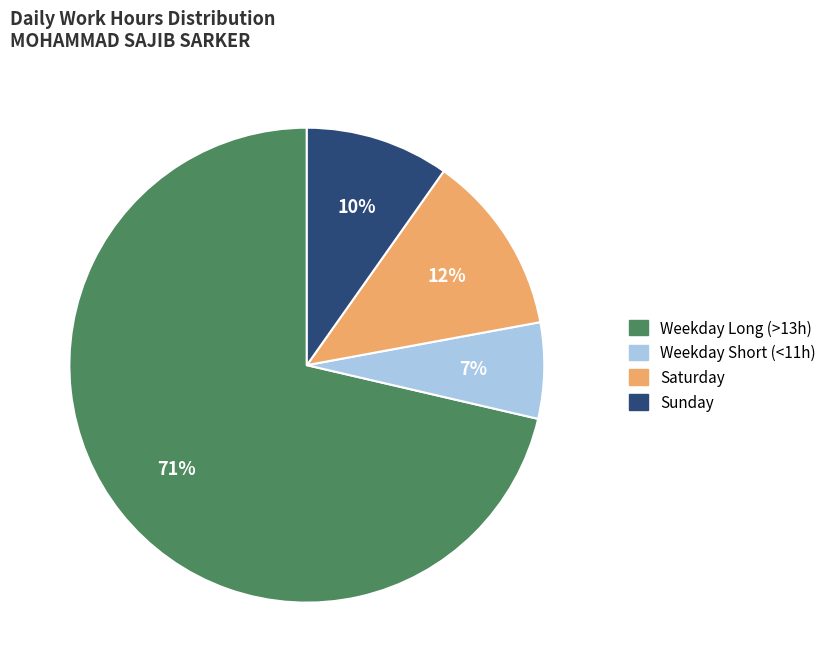

To the nearest percent, what is the average slice percentage?

25%